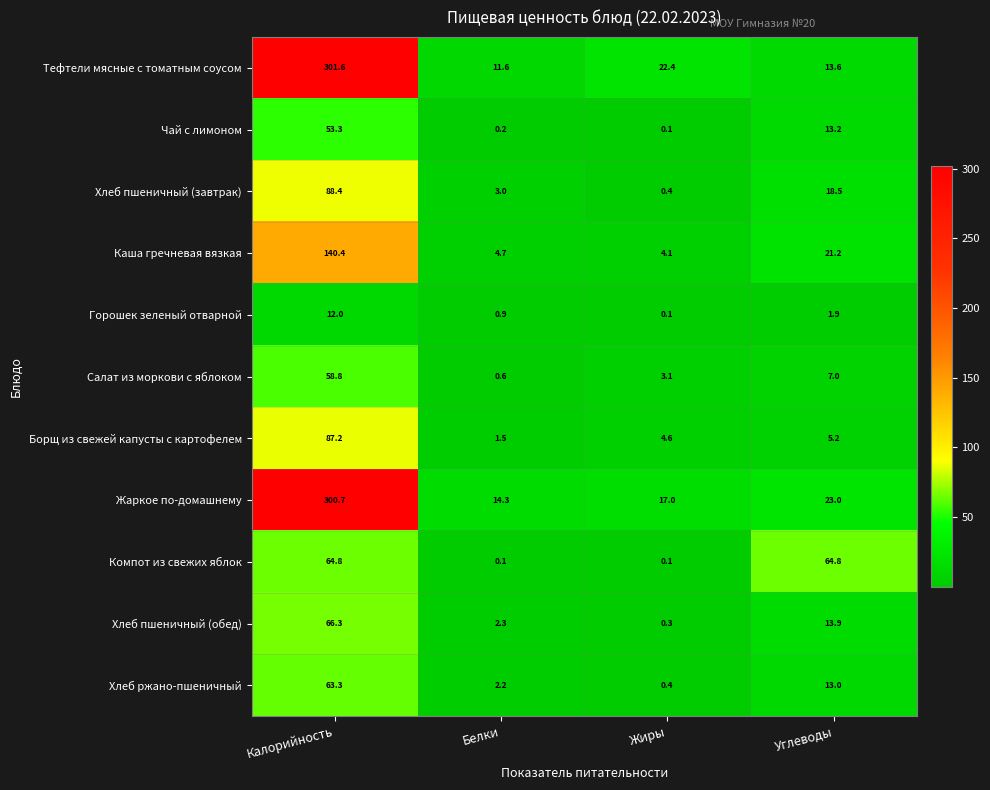

Where is Тефтели мясные с томатным соусом nearest to the value 156?

Жиры